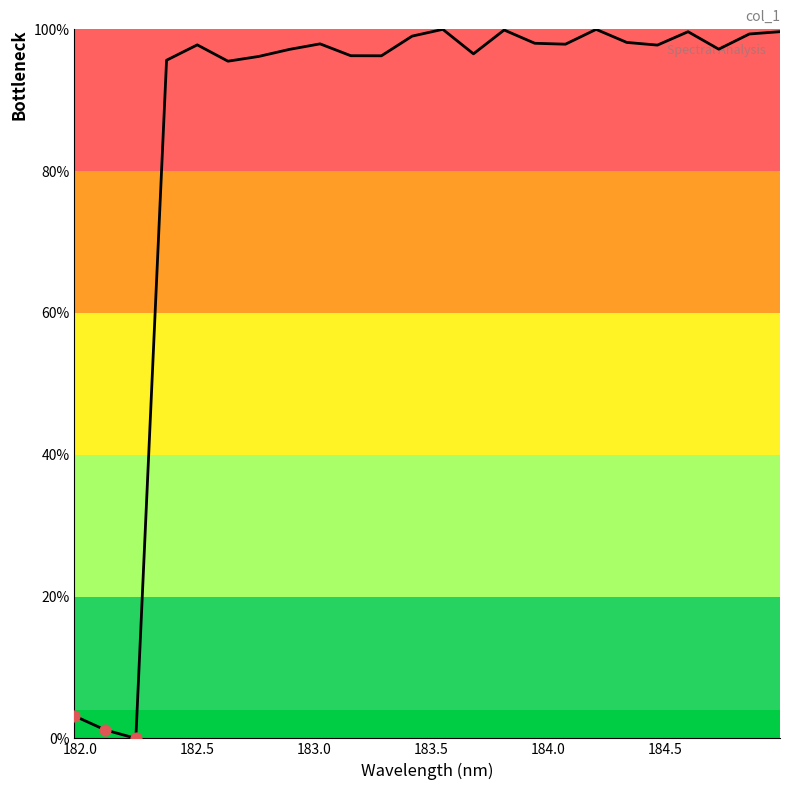

What is the difference between the maximum and minimum values?

100.0